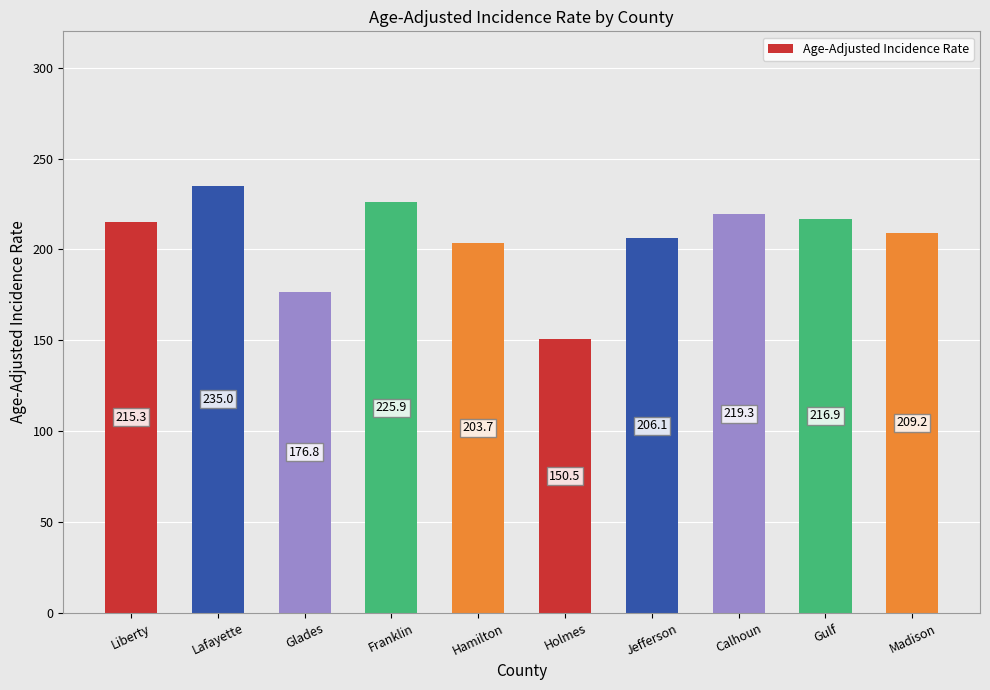

What position from the left is Lafayette?

2